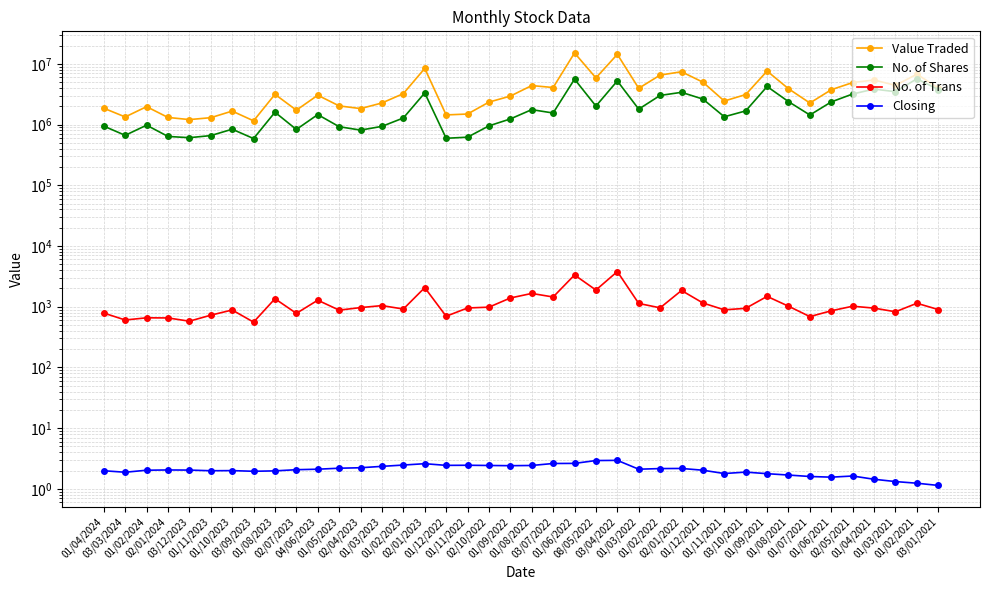

What is the difference between the Closing values at 01/08/2023 and 02/10/2022?

0.5